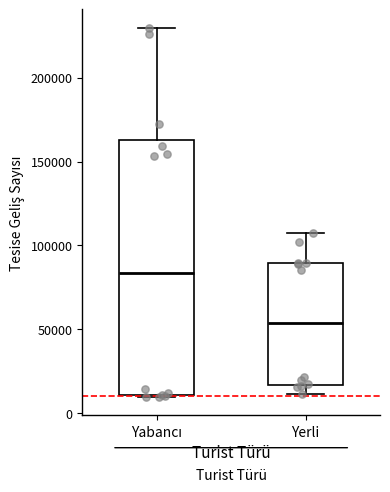

Which box's median line is the highest?

Yabancı